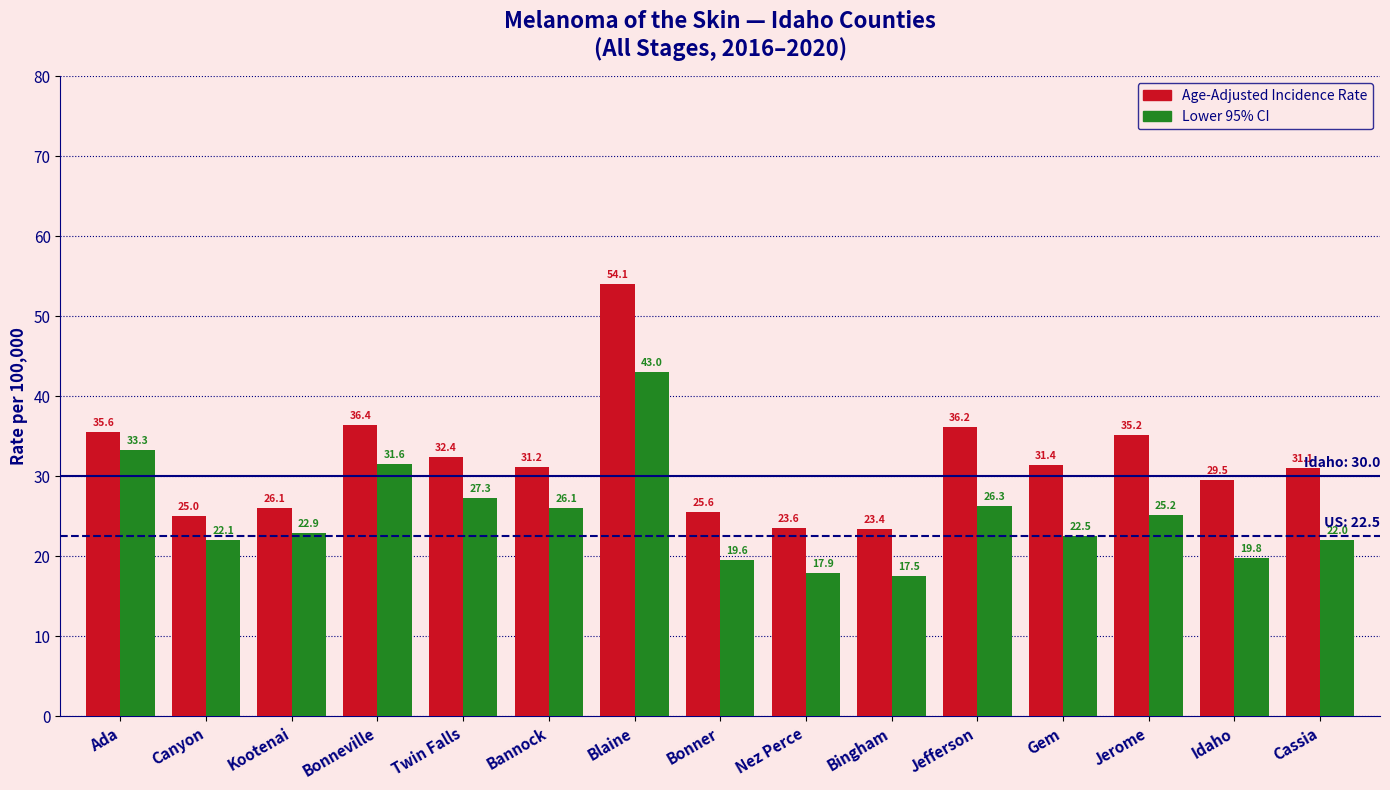

Which series has the widest spread of values?

Age-Adjusted Incidence Rate